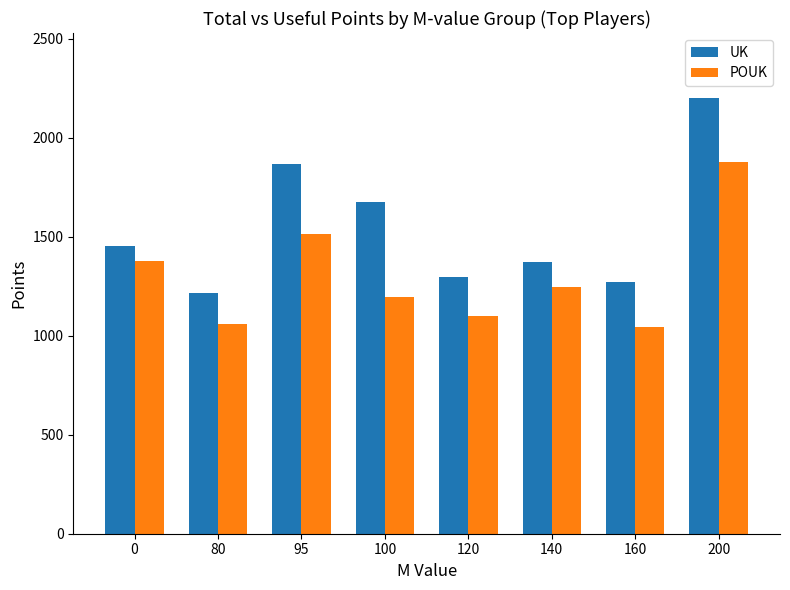

The value of POUK at 95 is 2605. True or false?

False